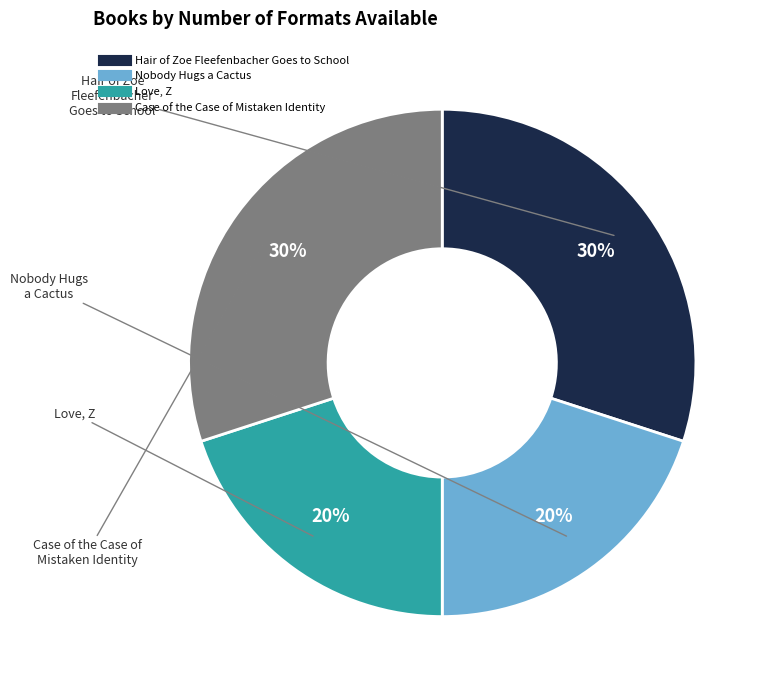

Is it true that Case of the Case of Mistaken Identity is 30% of the pie?

True